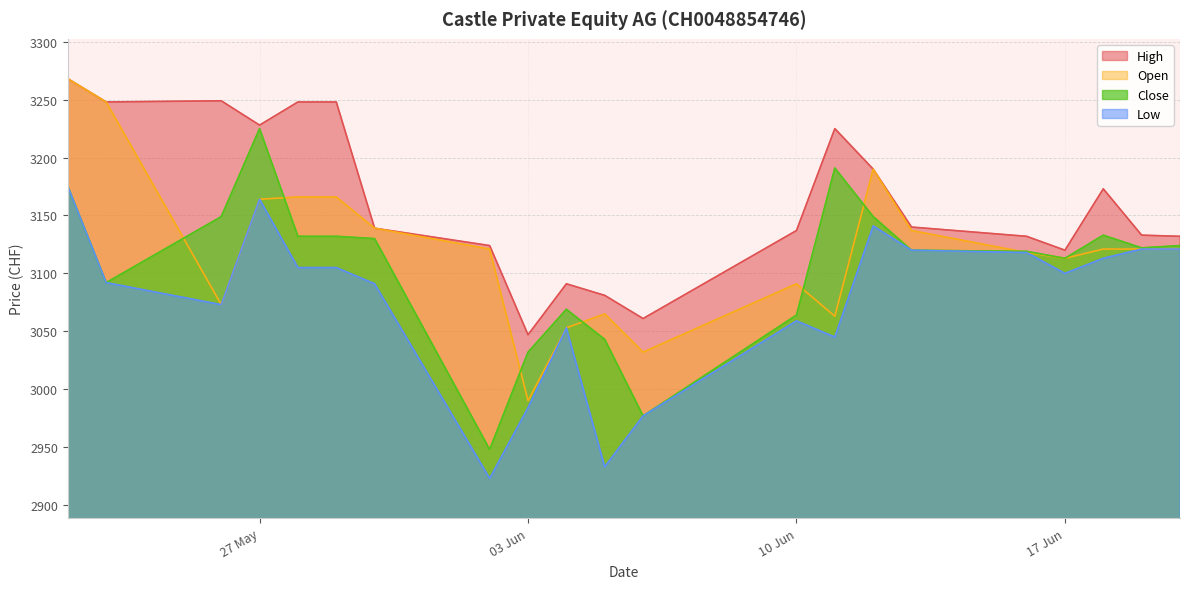

True or false: Low and Close intersect in this chart.

False